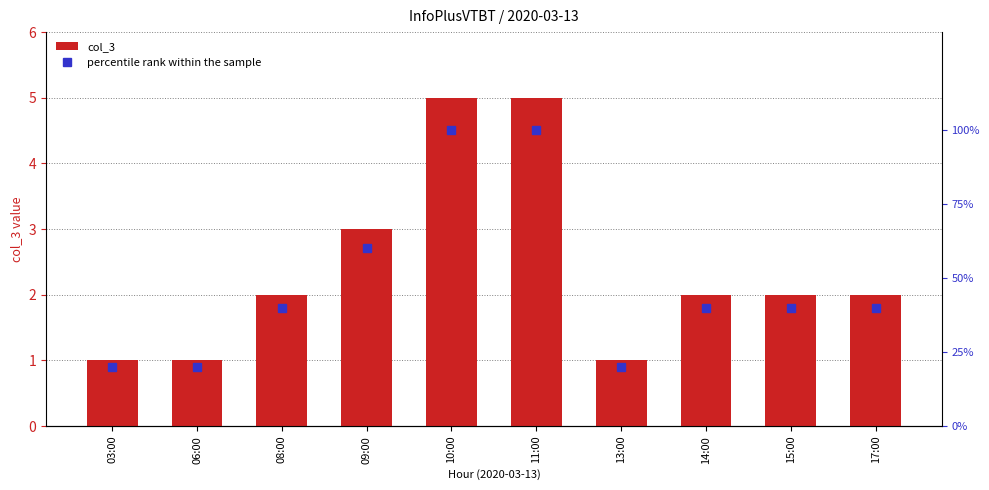

Where is col_3 nearest to the value 3?

09:00